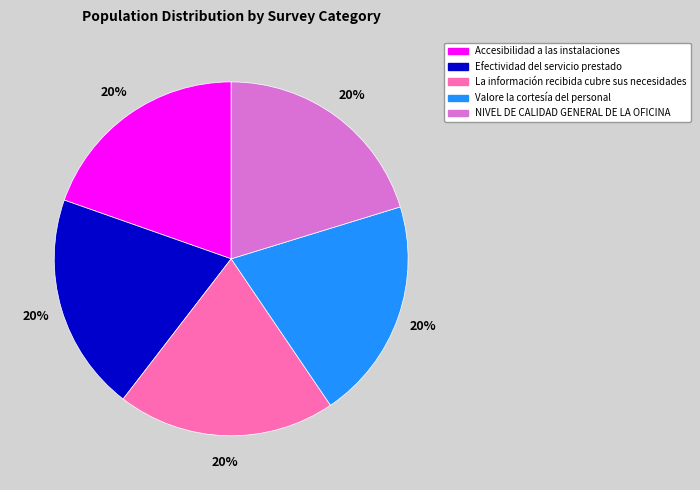

To the nearest percent, what percentage of the pie is NIVEL DE CALIDAD GENERAL DE LA OFICINA?

20%